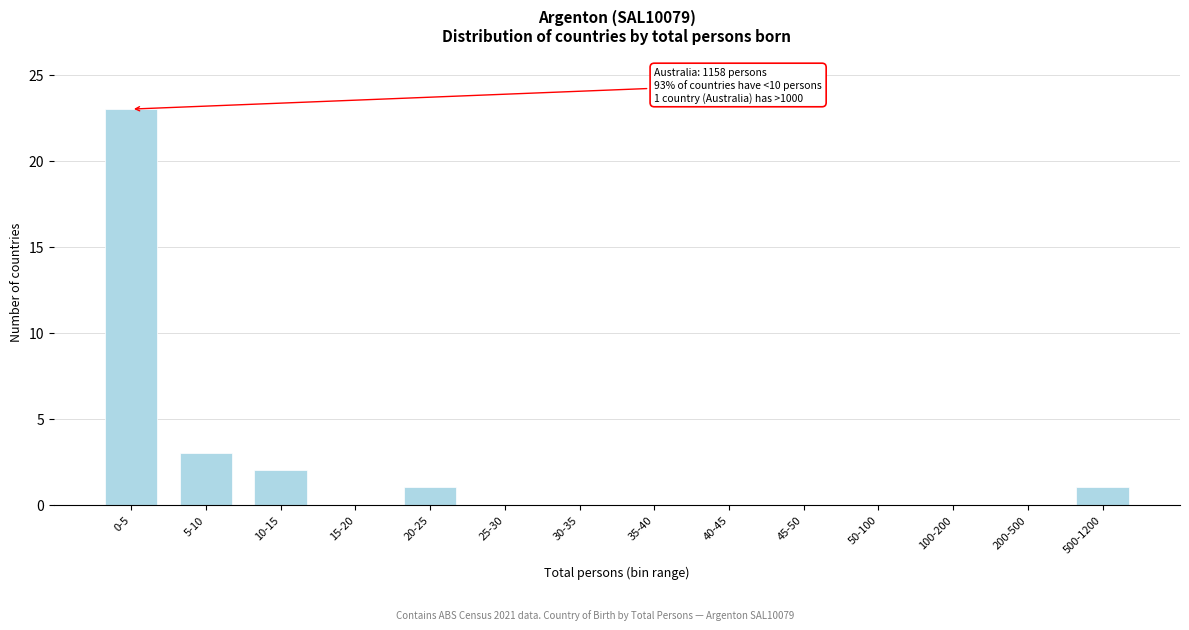

Reading left to right, extract all data points from this chart.

0-5=23	5-10=3	10-15=2	15-20=0	20-25=1	25-30=0	30-35=0	35-40=0	40-45=0	45-50=0	50-100=0	100-200=0	200-500=0	500-1200=1